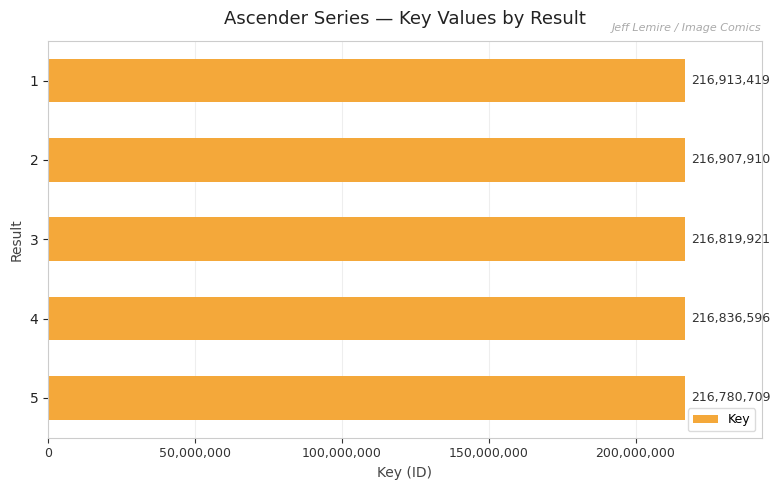

Reading bottom to top, list all the values displayed in this chart.

5=216780709	4=216836596	3=216819921	2=216907910	1=216913419